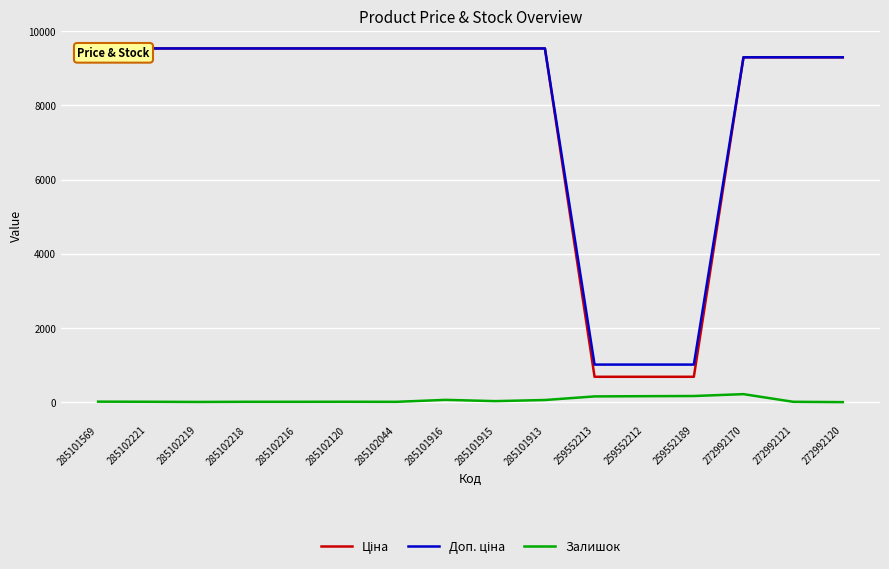

Rank the series at 272992170 from highest to lowest value.

Ціна, Доп. ціна, Залишок